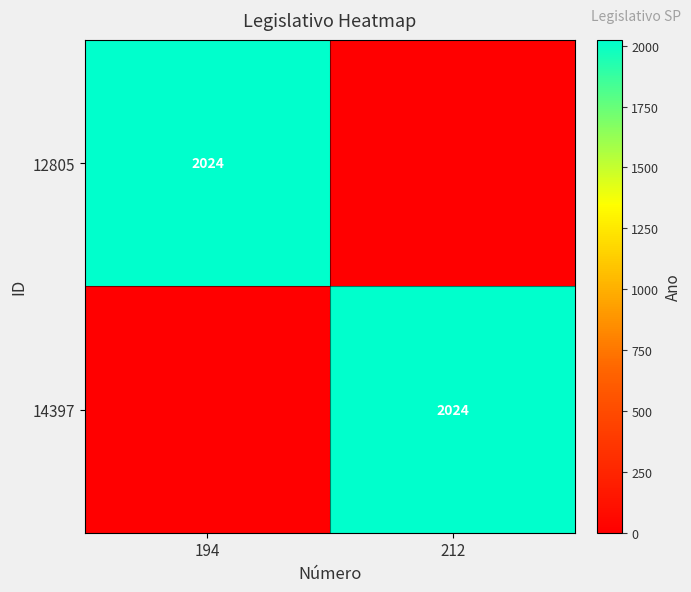

Is it true that 14397 equals 3502 at 212?

False